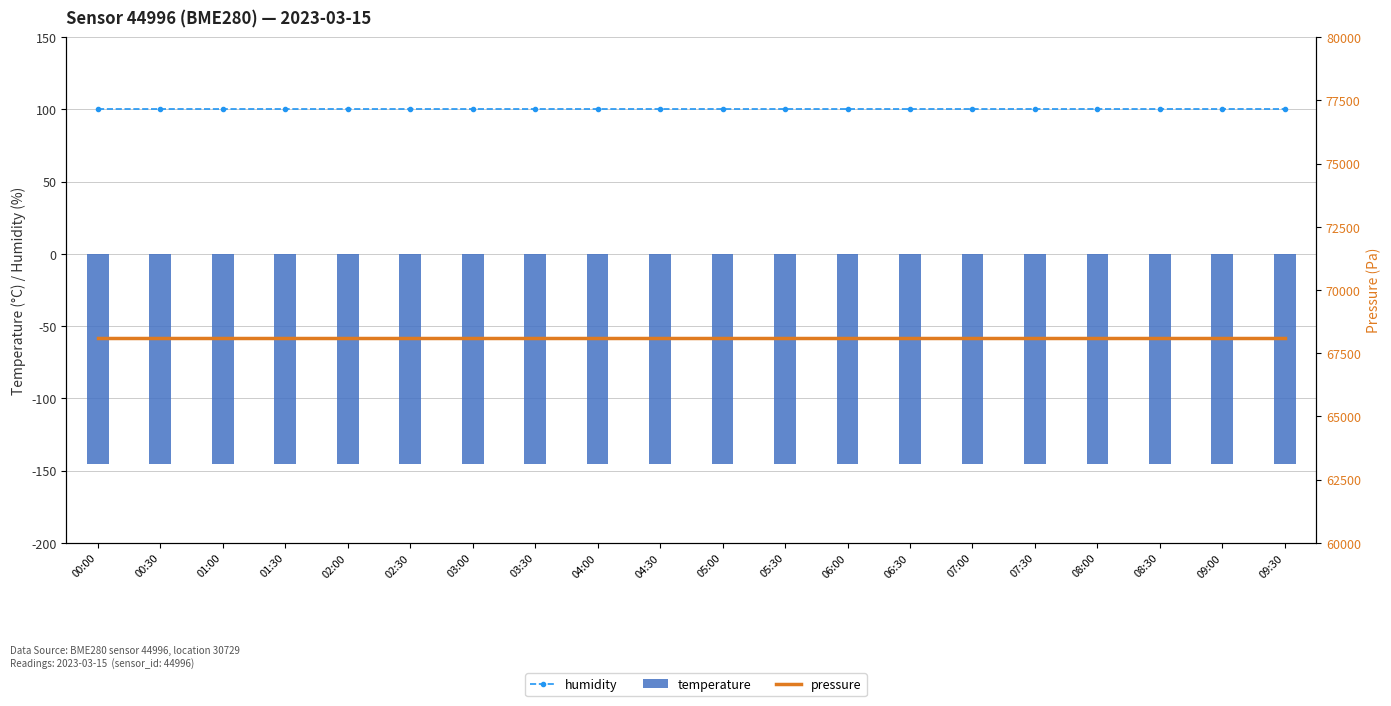

What is the greatest value displayed?

68111.8